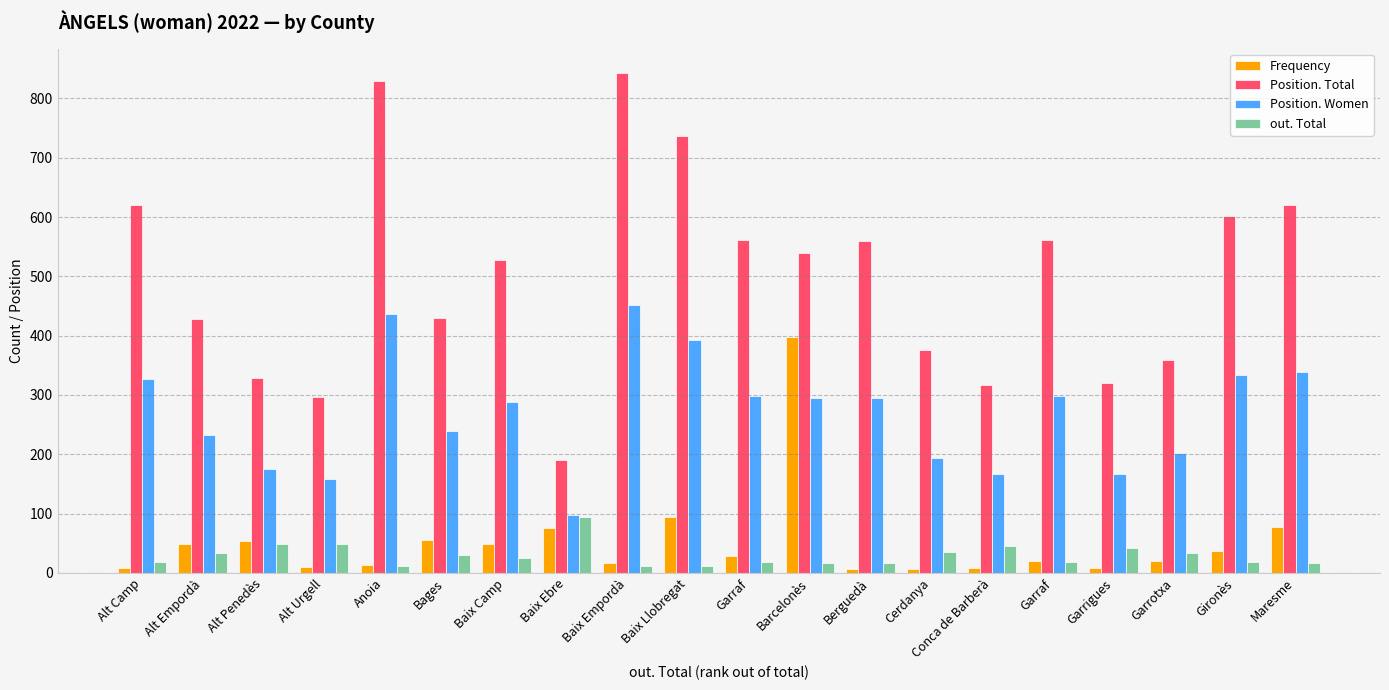

At Alt Camp, list the series in order from smallest to largest.

Frequency, out. Total, Position. Women, Position. Total